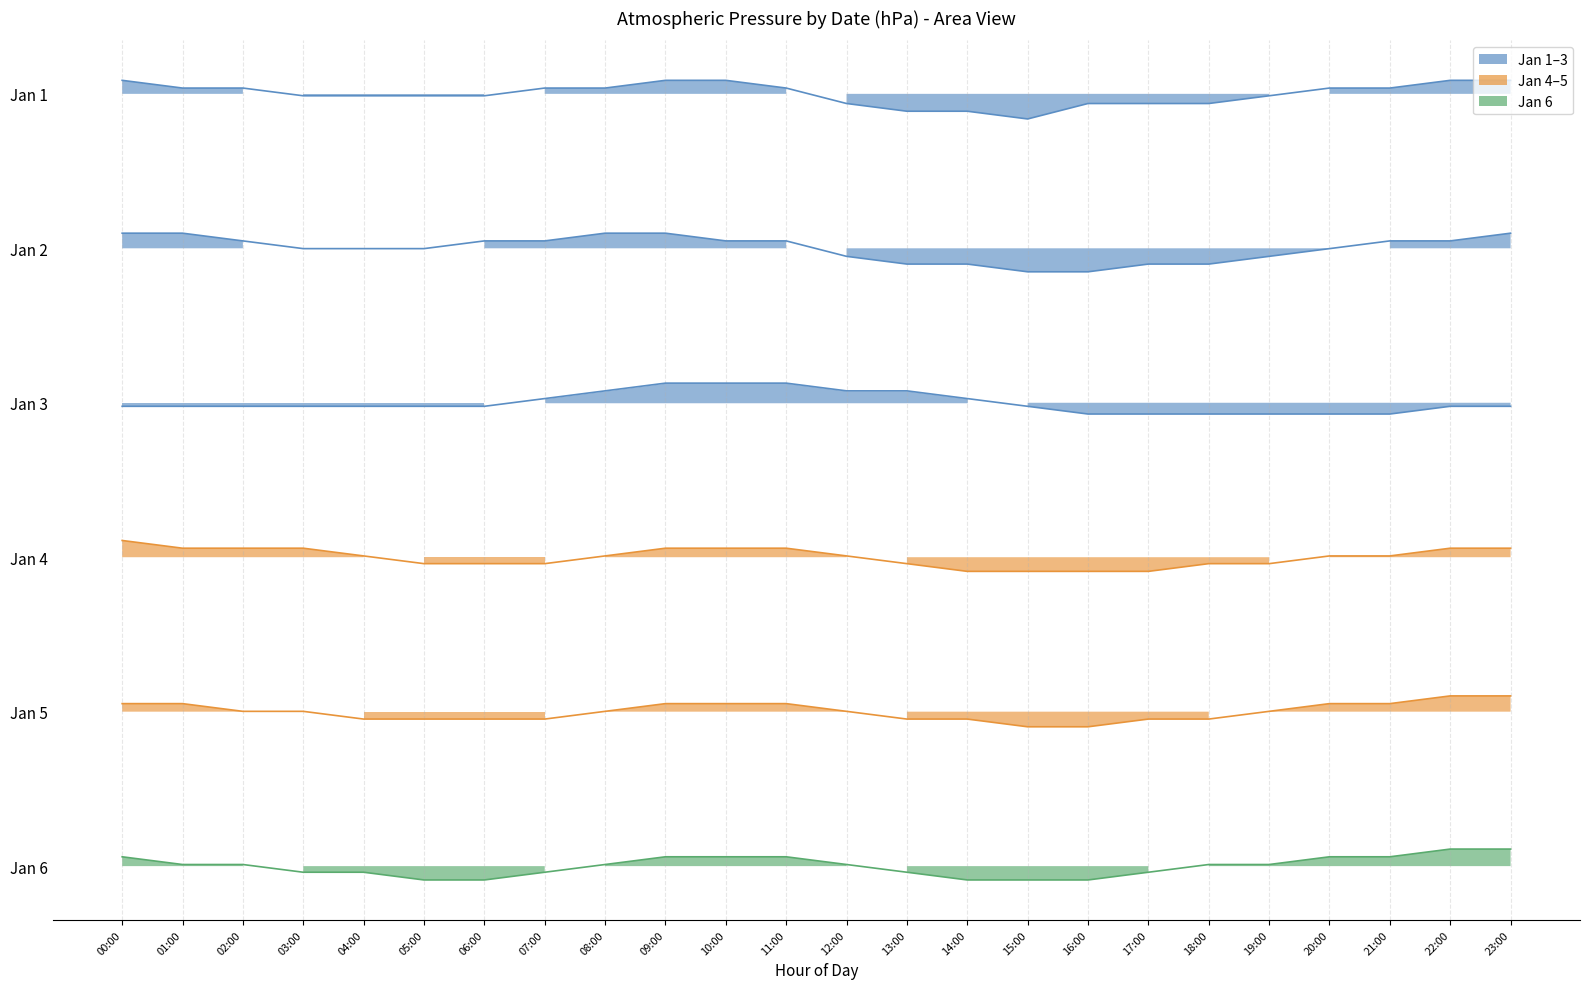

At which category does Jan 1 reach its first local valley?

15:00